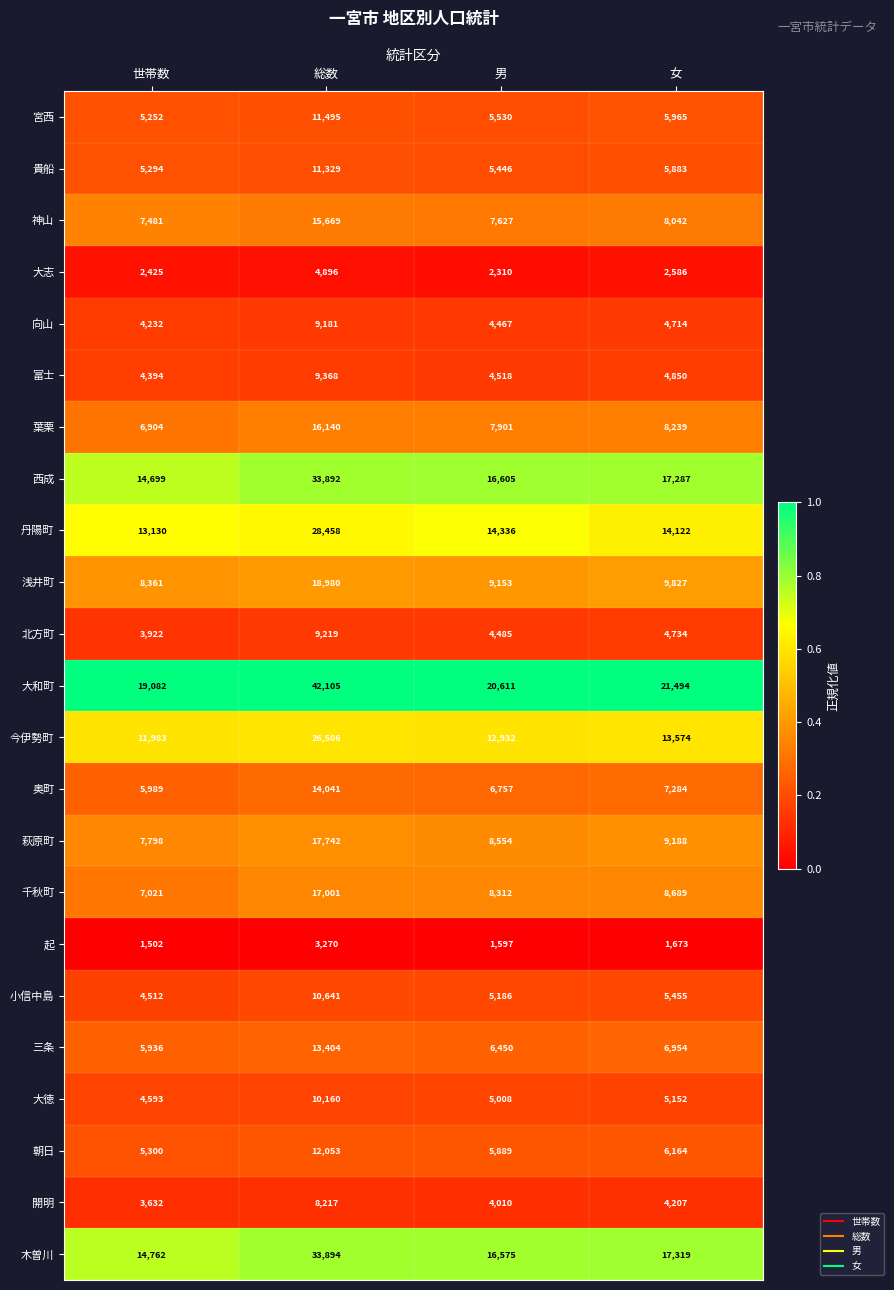

What value does the 千秋町 series have at 女?

8689